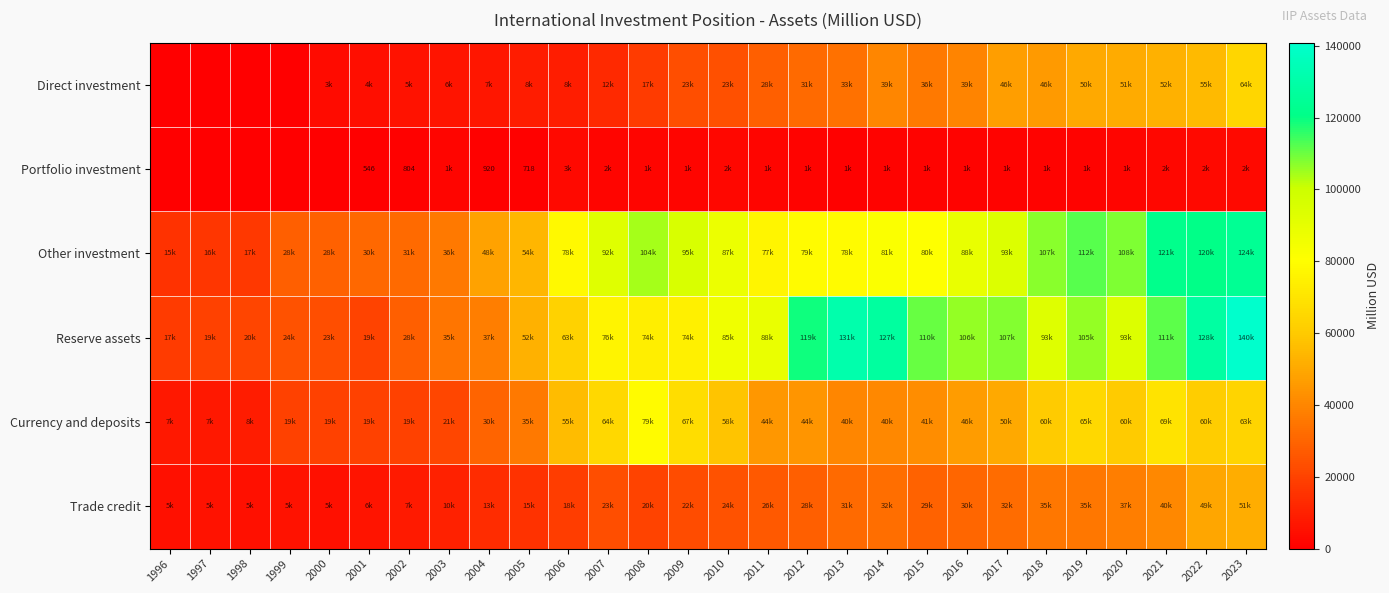

At 1996, list the series in order from largest to smallest.

Reserve assets, Other investment, Currency and deposits, Trade credit, Direct investment, Portfolio investment